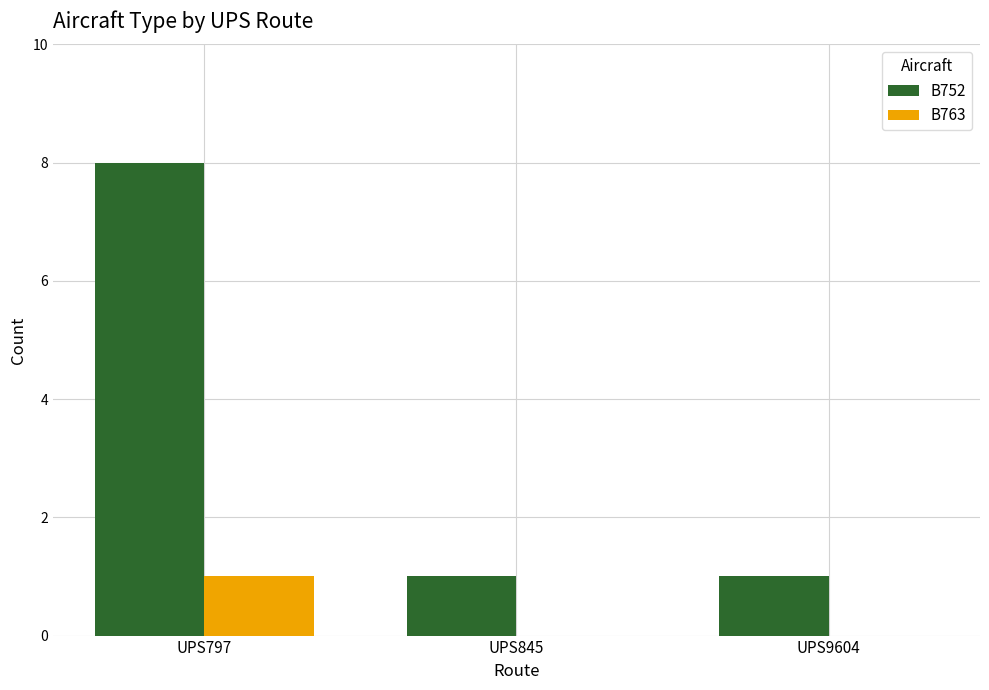

Which series changed the most between UPS797 and UPS9604?

B752